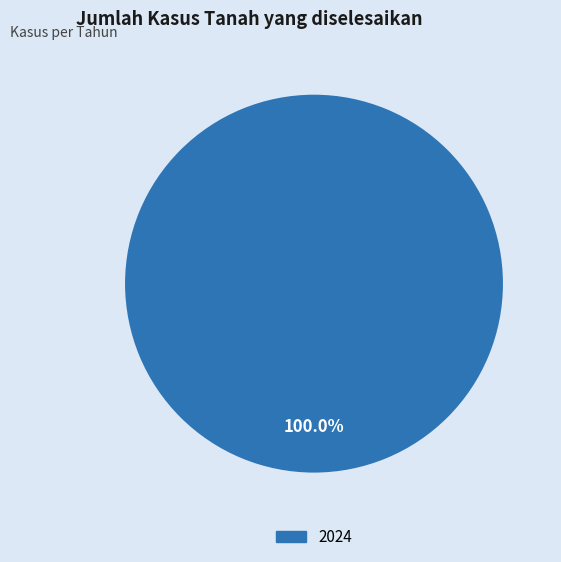

Is there any slice that represents more than half of the pie?

Yes